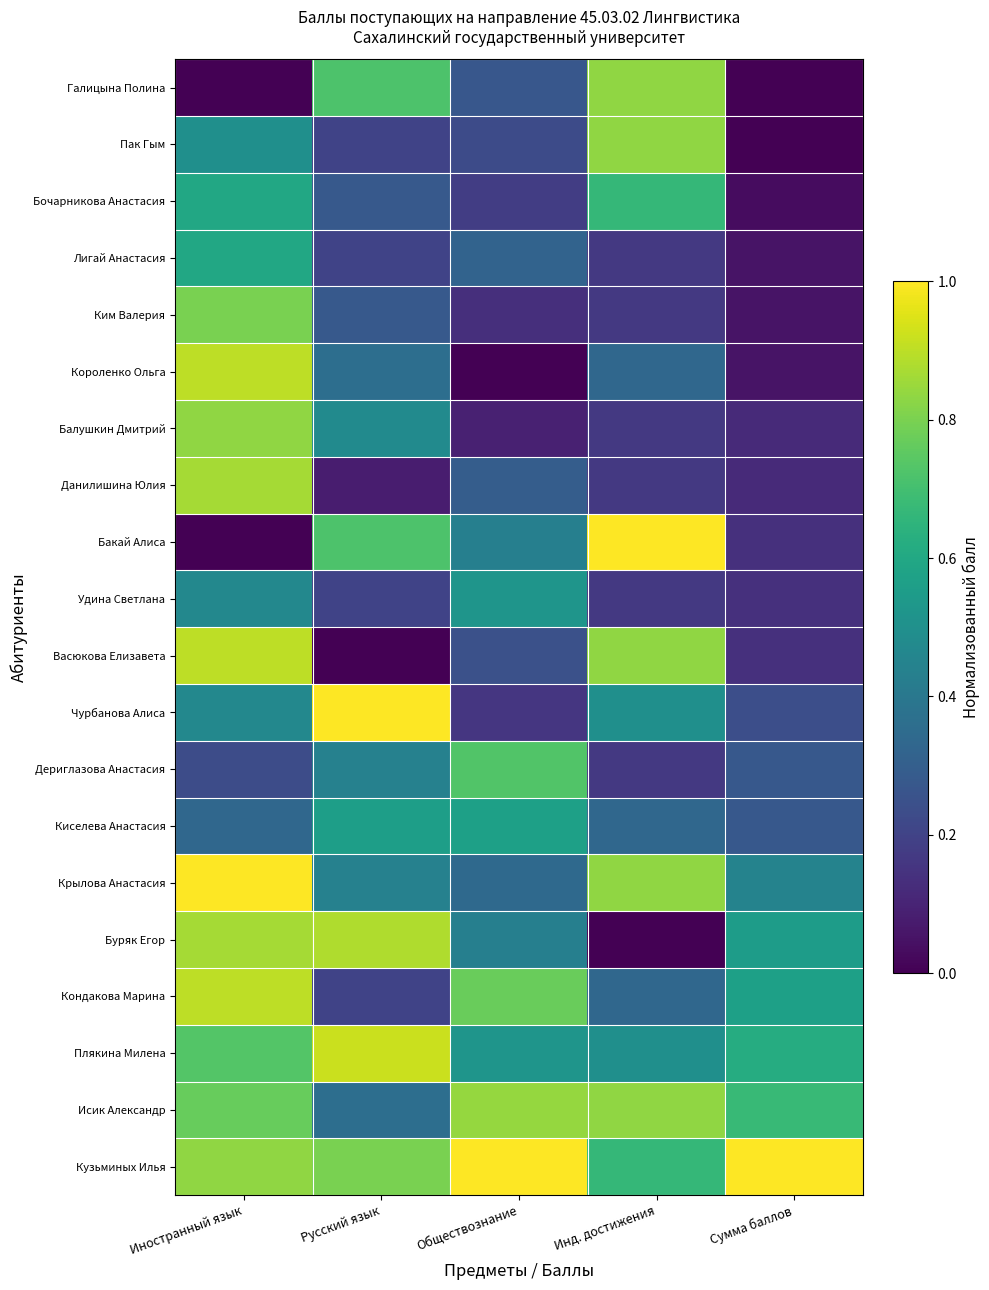

Which category has the lowest value across all series?

Инд. достижения